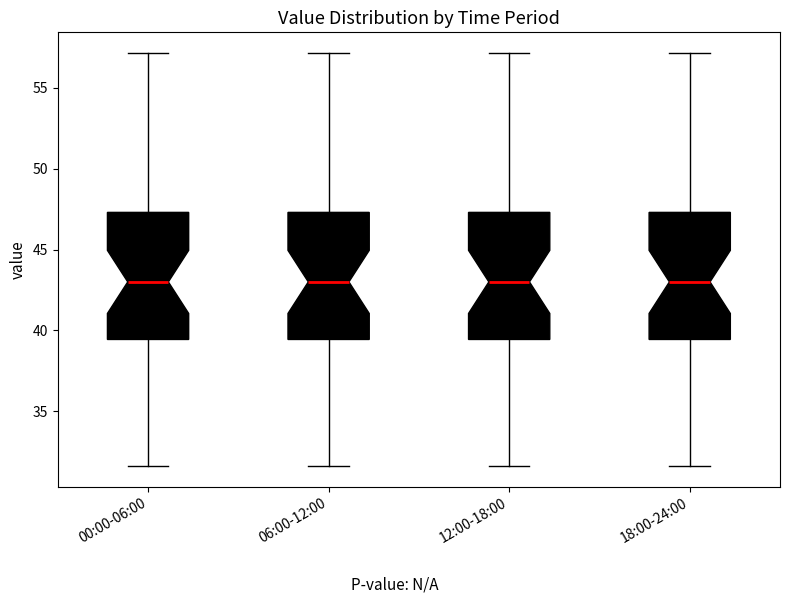

Reading left to right, read every box against the y-axis: the position of its median line, the range the box covers, and the ends of its whiskers. The values are not printed on the chart, so give them approximately, as read against the axis.

00:00-06:00: median 43.0, box 39.5 to 47.5, whiskers 31.5 to 57.0
06:00-12:00: median 43.0, box 39.5 to 47.5, whiskers 31.5 to 57.0
12:00-18:00: median 43.0, box 39.5 to 47.5, whiskers 31.5 to 57.0
18:00-24:00: median 43.0, box 39.5 to 47.5, whiskers 31.5 to 57.0